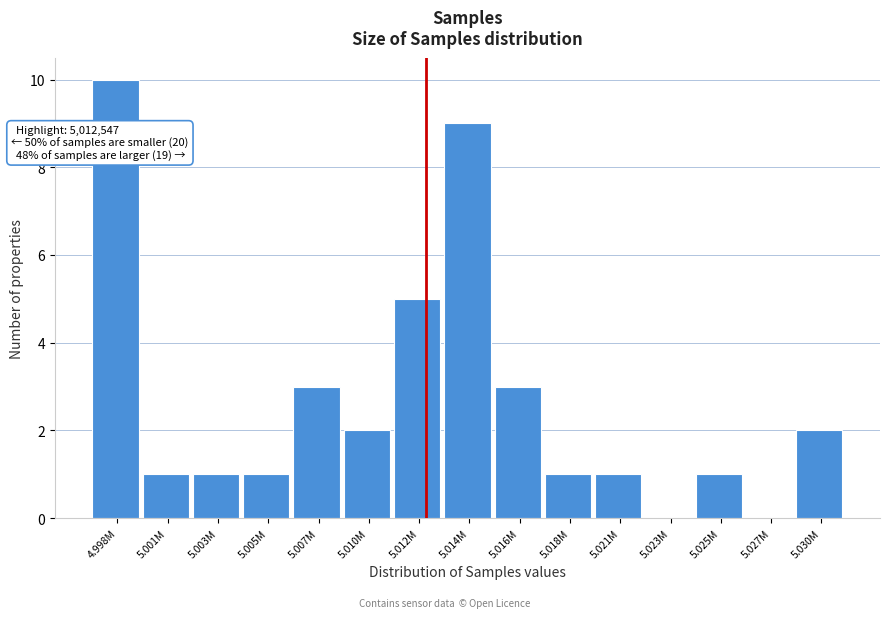

Reading left to right, what are all the values shown in this chart?

4.998M=10	5.001M=1	5.003M=1	5.005M=1	5.007M=3	5.010M=2	5.012M=5	5.014M=9	5.016M=3	5.018M=1	5.021M=1	5.023M=0	5.025M=1	5.027M=0	5.030M=2